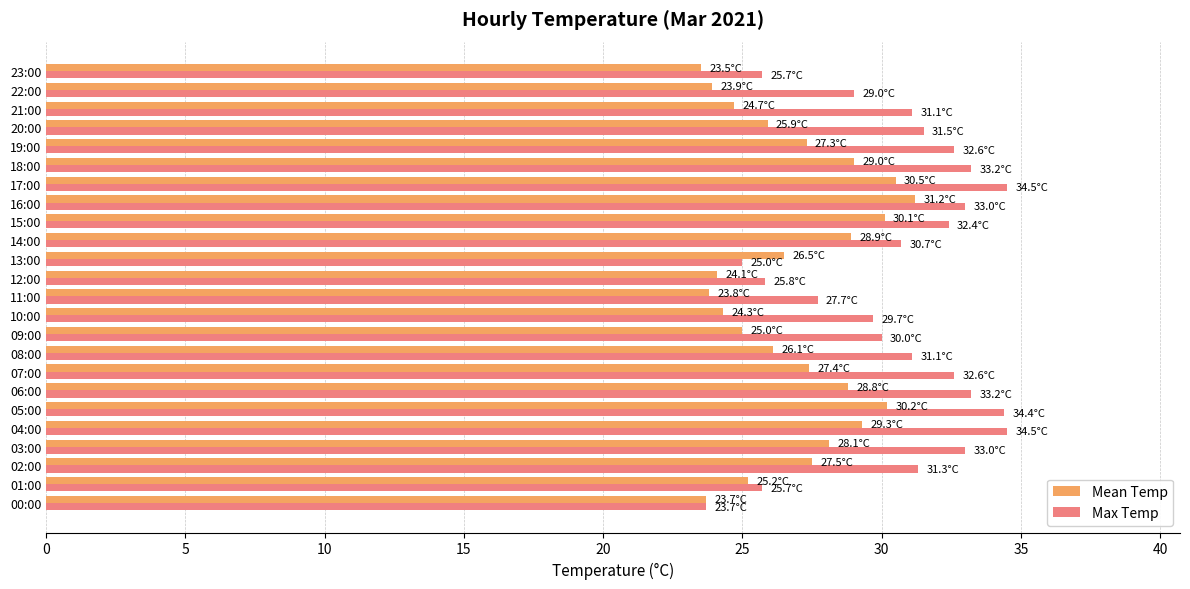

What is the minimum value shown in the chart?

23.5